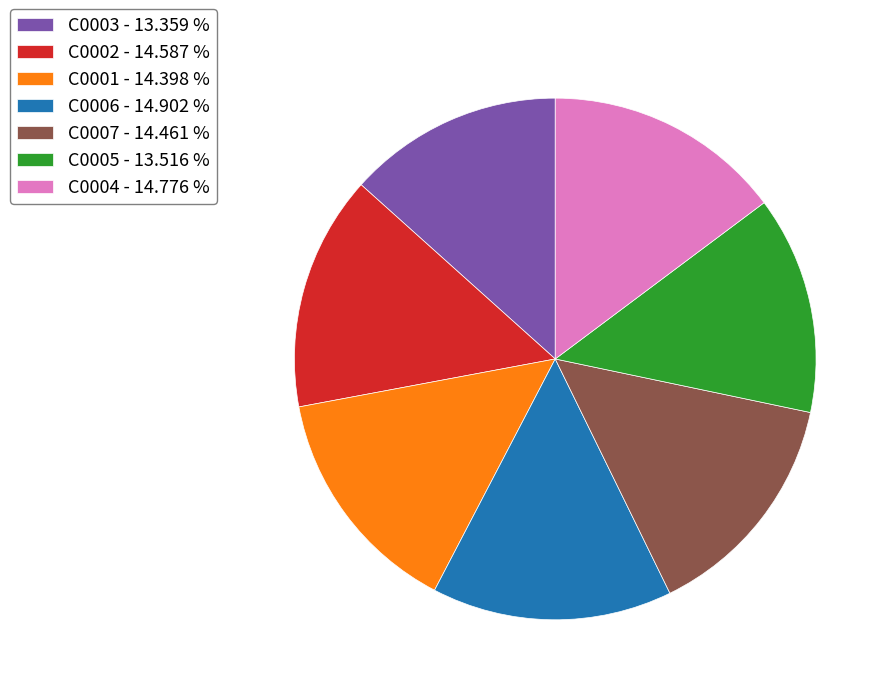

Do C0002 - 14.587 % and C0006 - 14.902 % together represent more than half of the pie?

No